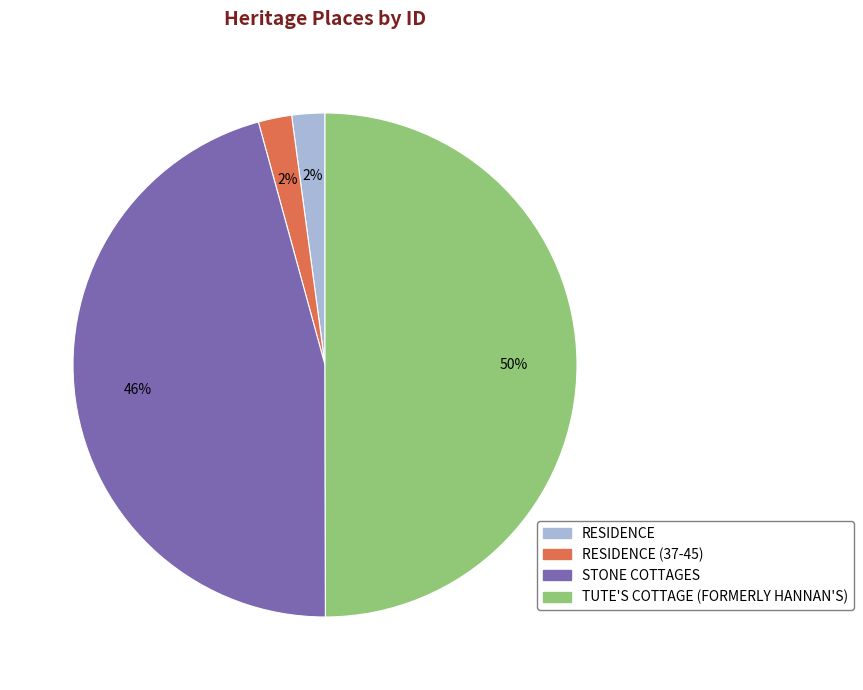

To the nearest percent, what is the difference between the largest and smallest slice percentages?

48%